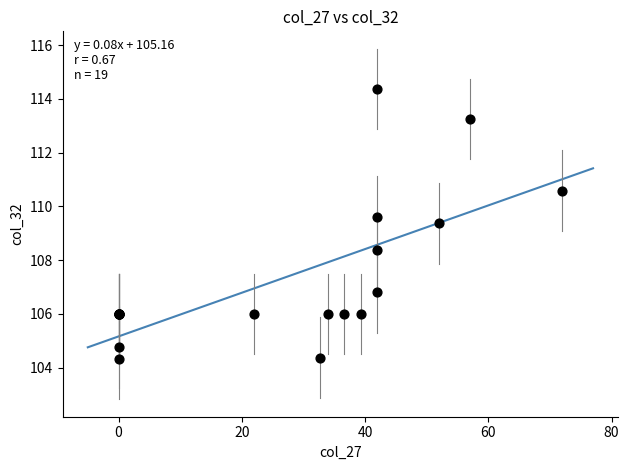

What Y value in the scatter plot is closest to 109?

109.4